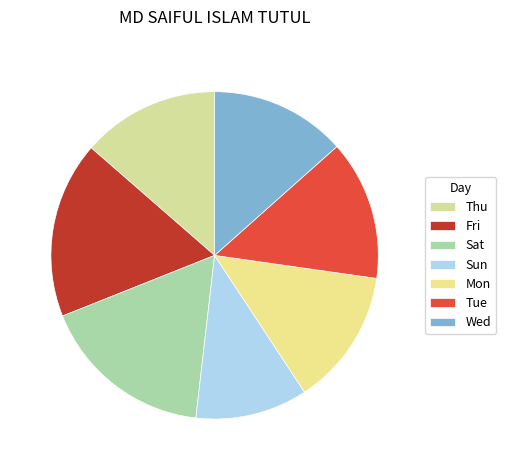

Does Thu account for over 50% of the chart?

No